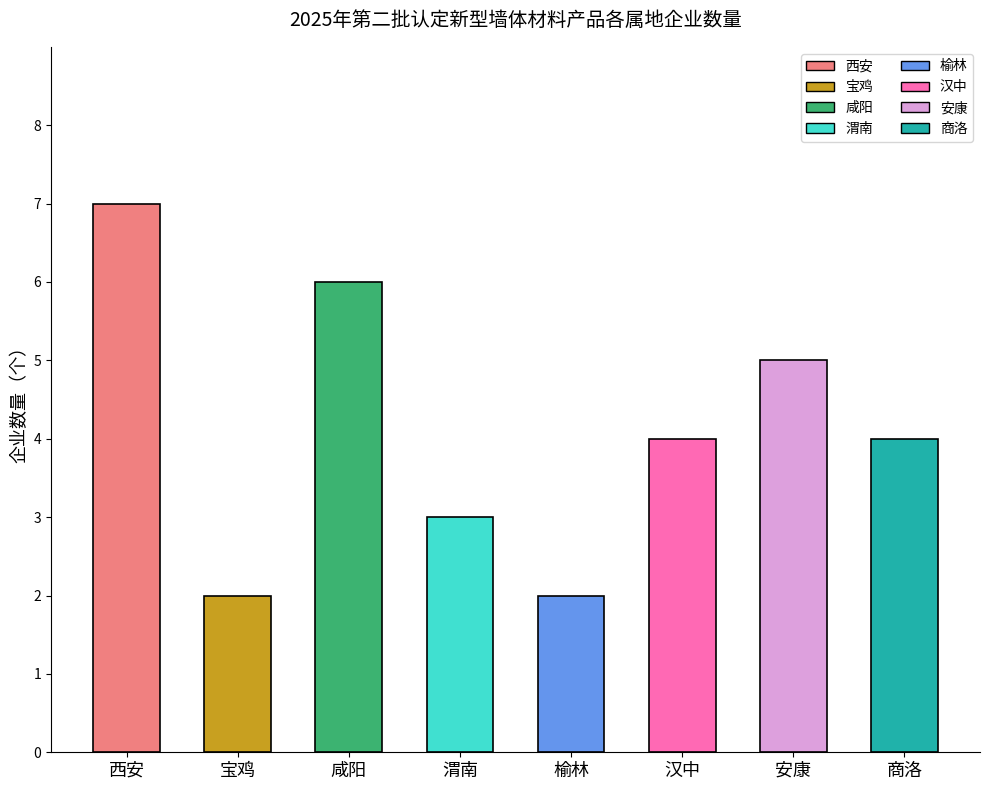

How many data points does each series have?

8